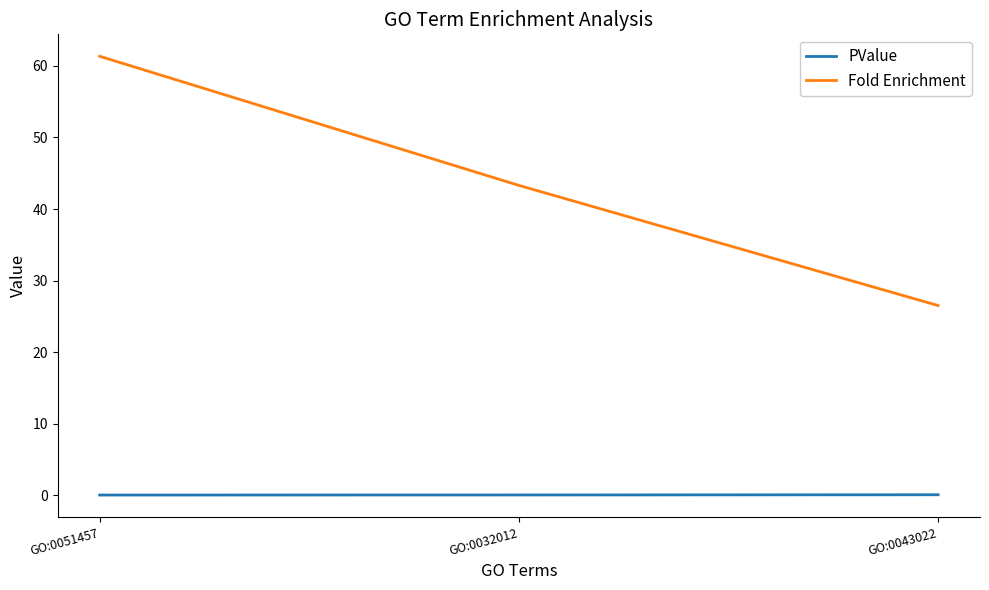

At which category is the sum across all series the highest?

GO:0051457